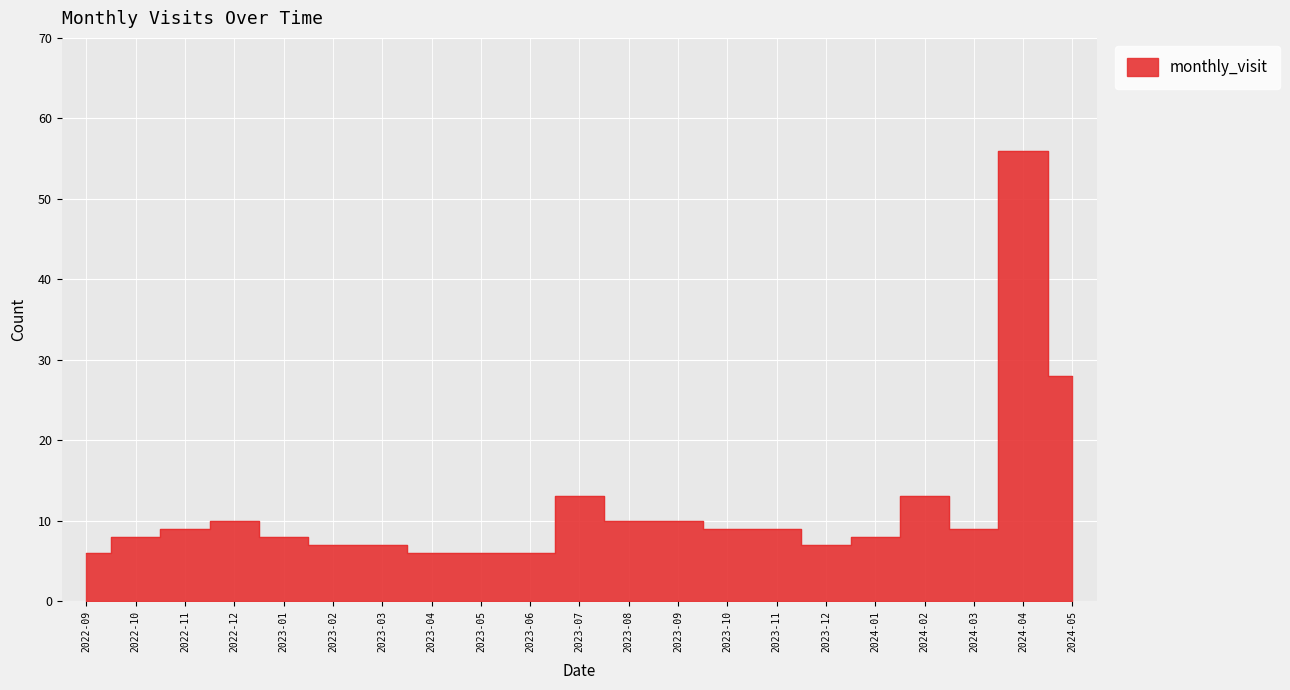

Reading left to right, list all the values displayed in this chart.

6	8	9	10	8	7	7	6	6	6	13	10	10	9	9	7	8	13	9	56	28